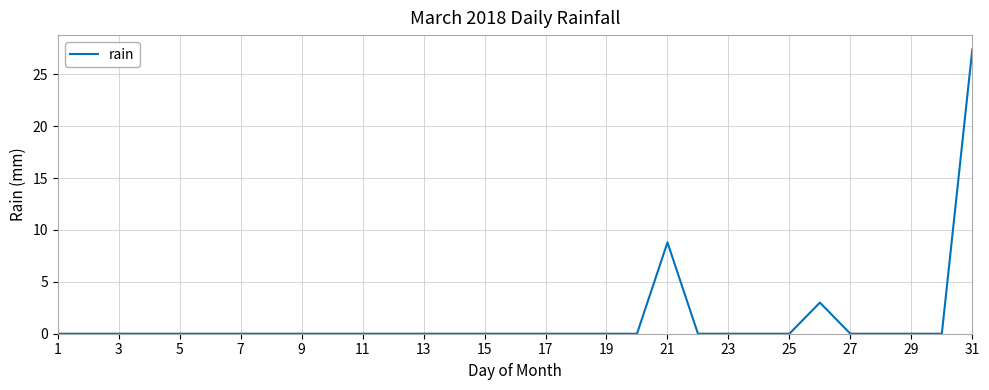

What is the greatest value displayed?

27.4